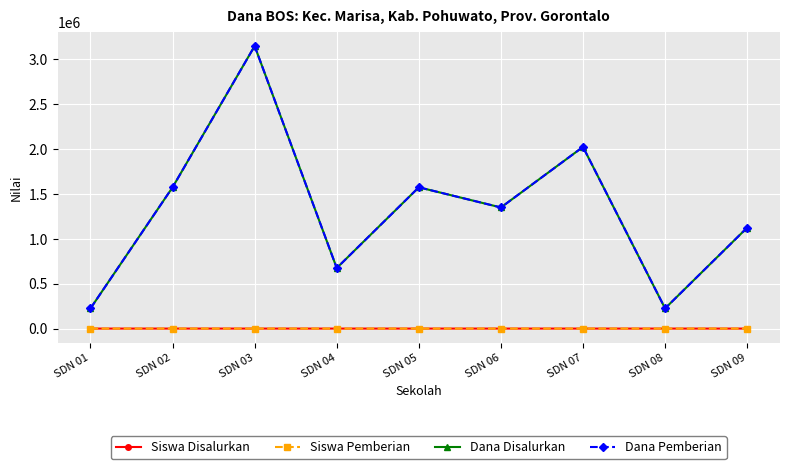

What is the difference between the maximum and minimum values in the Siswa Pemberian series?

13